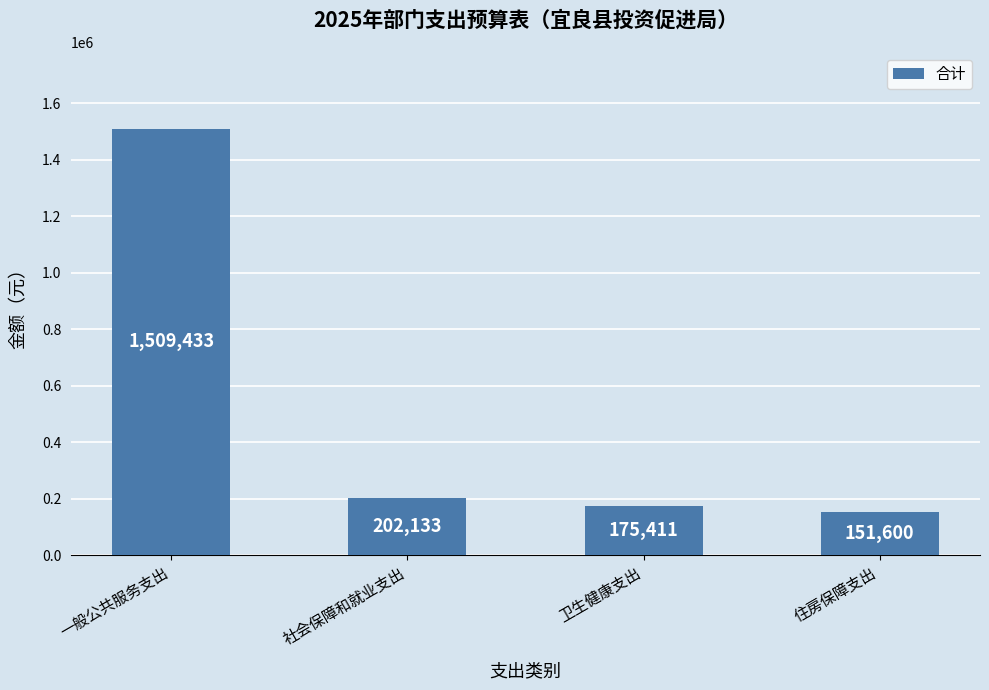

Is it true that the value at 卫生健康支出 is 175411.0?

True